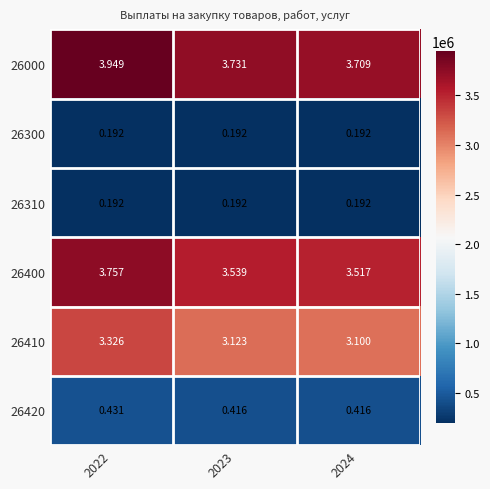

Is the value of 26000 at 2022 greater than the value of 26400 at 2024?

Yes